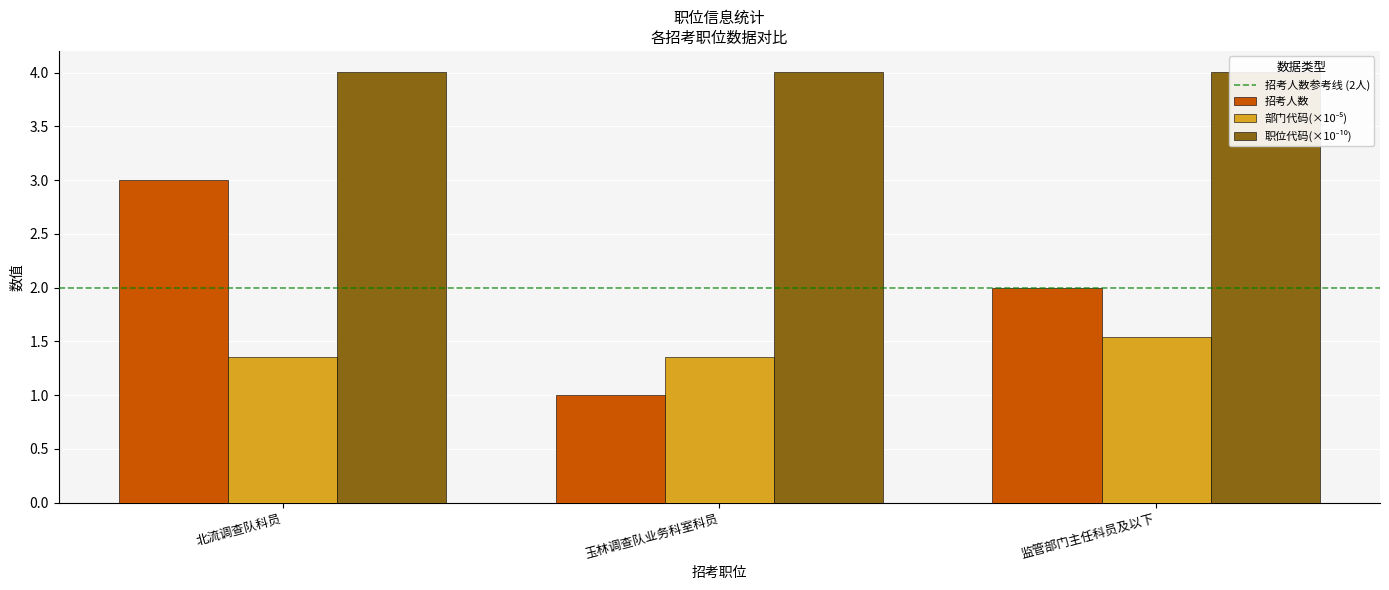

Does the chart contain any negative values?

No